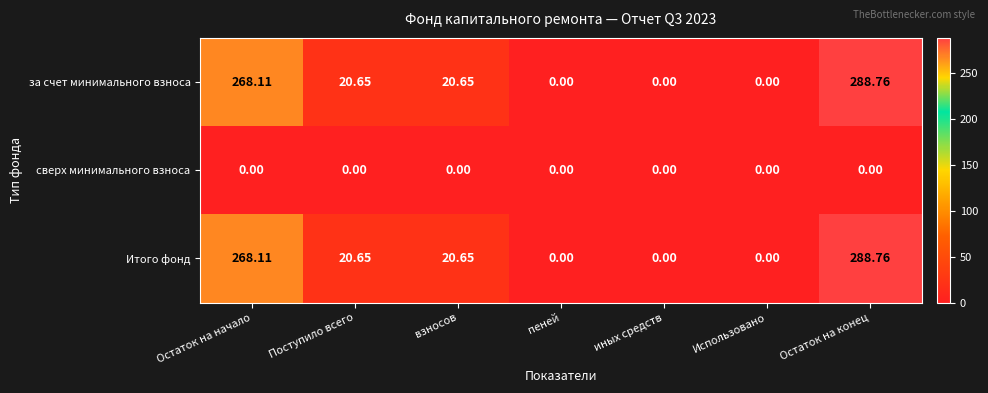

At which category is the sum across all series the highest?

Остаток на конец